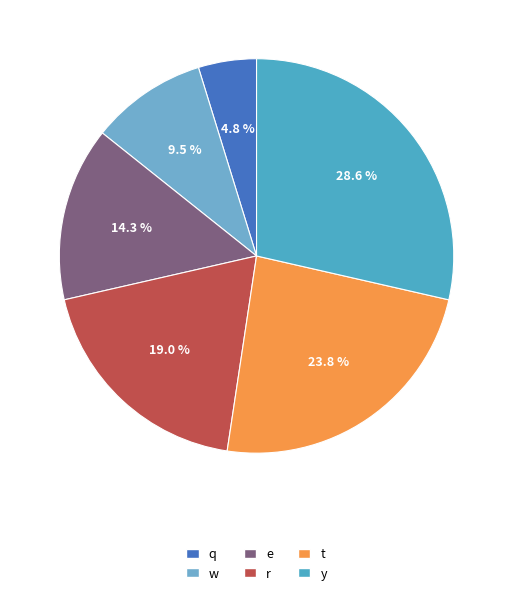

What is the largest slice in the pie chart?

y